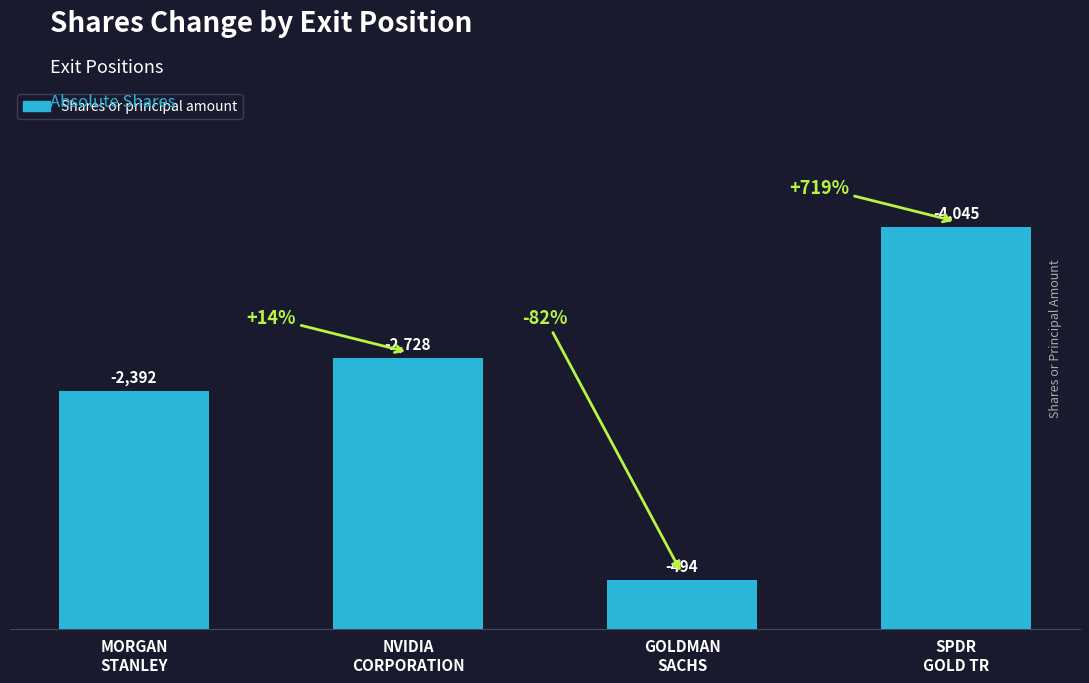

How many bars are there in total?

4